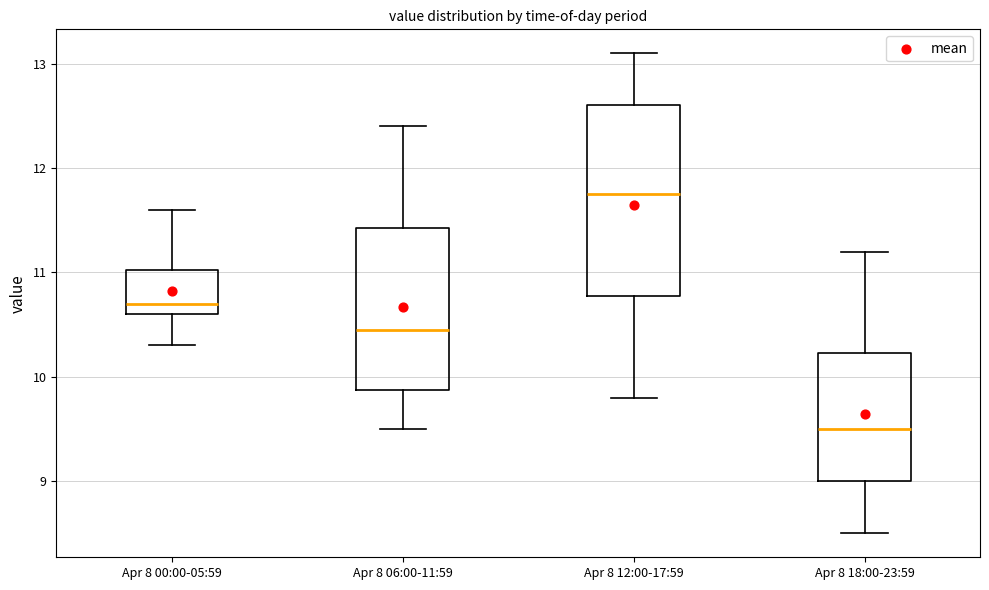

Which box's median line is the lowest?

Apr 8 18:00-23:59